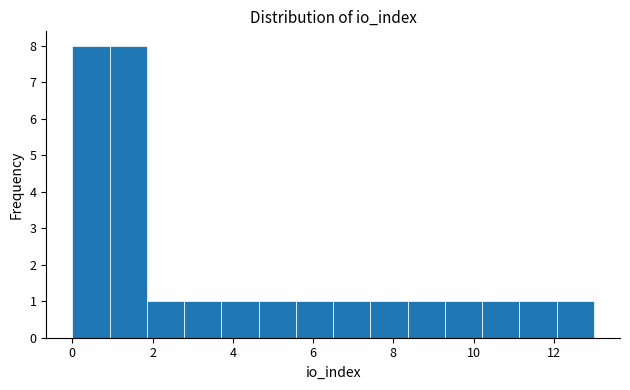

Reading left to right, transcribe this chart: for each bar, give the range it covers on the x-axis and its height. Neither the bar edges nor the heights are printed on the chart, so give them approximately, as read against the axes.

0.0 to 1.0: 8
1.0 to 1.8: 8
1.8 to 2.8: 1
2.8 to 3.8: 1
3.8 to 4.6: 1
4.6 to 5.6: 1
5.6 to 6.6: 1
6.6 to 7.4: 1
7.4 to 8.4: 1
8.4 to 9.2: 1
9.2 to 10.2: 1
10.2 to 11.2: 1
11.2 to 12.0: 1
12.0 to 13.0: 1